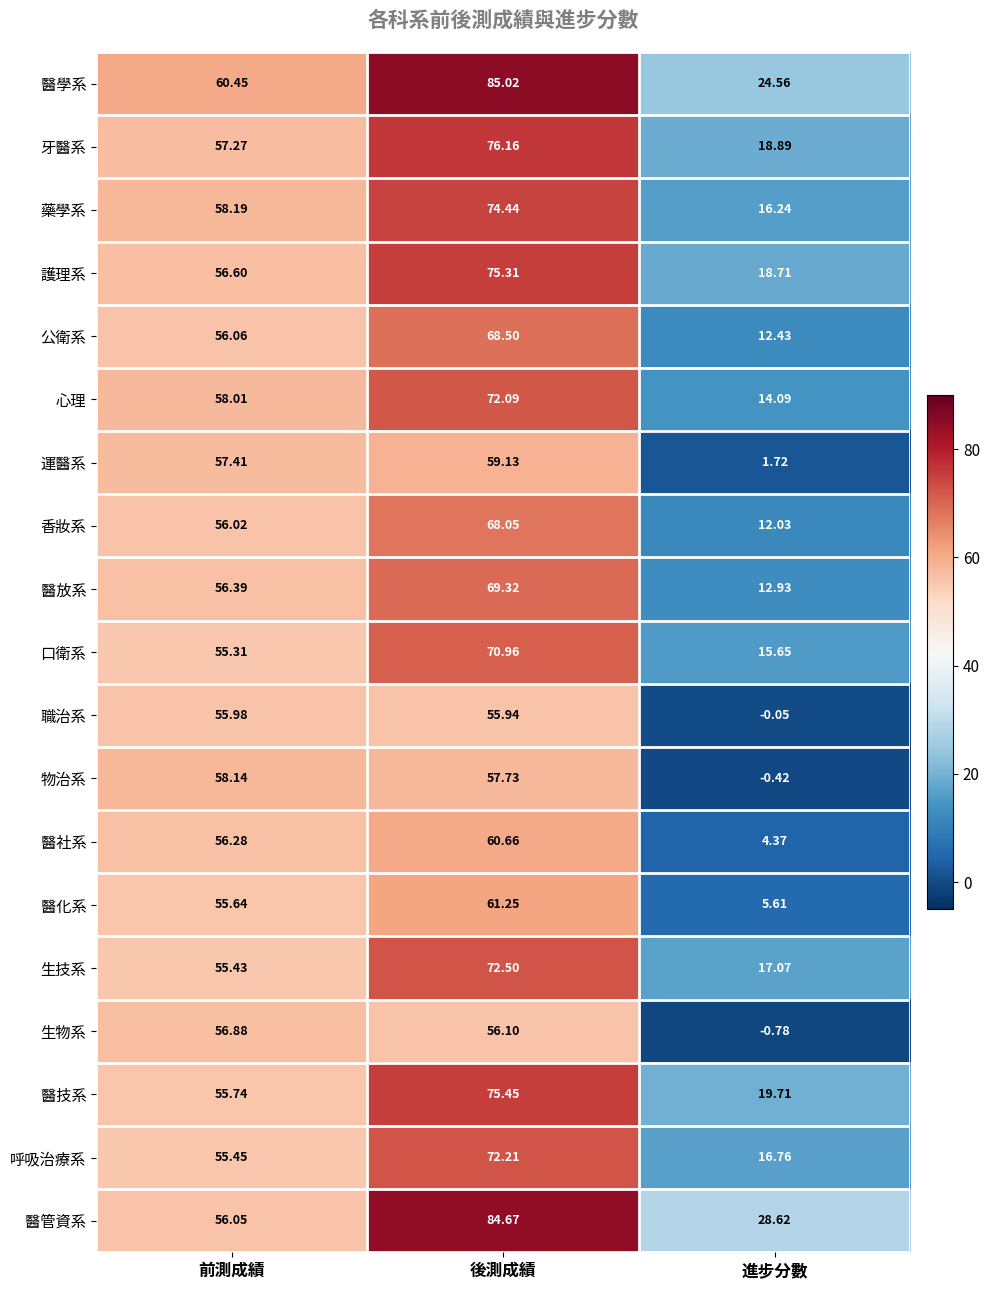

At which label does 口衛系 first exceed 55?

前測成績